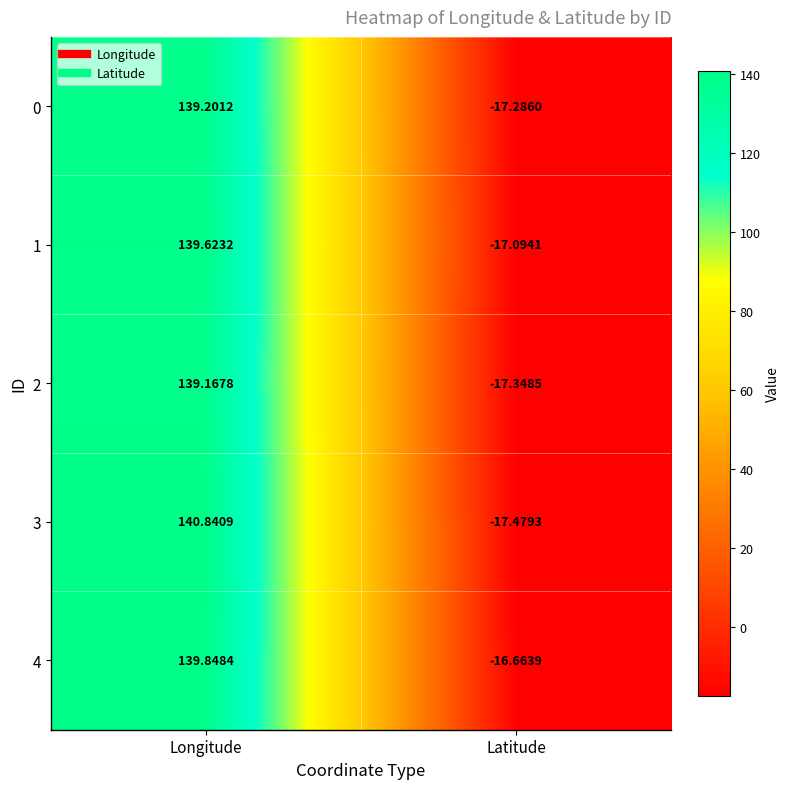

Which label corresponds to the largest value in the chart?

Longitude